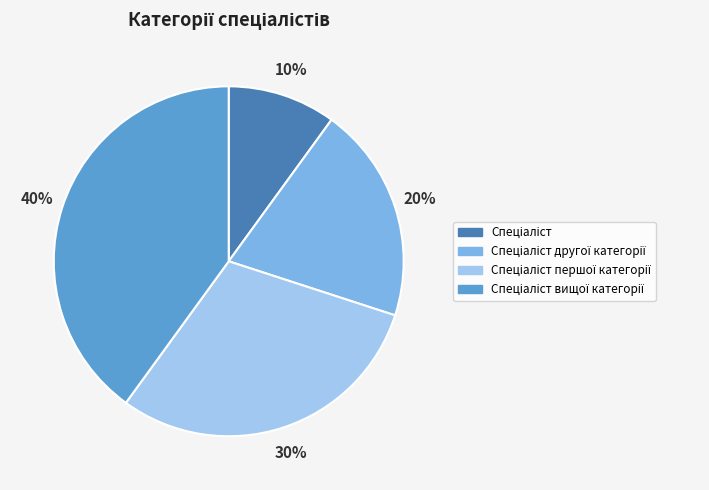

To the nearest percent, what is the difference between the largest and smallest slice percentages?

30%